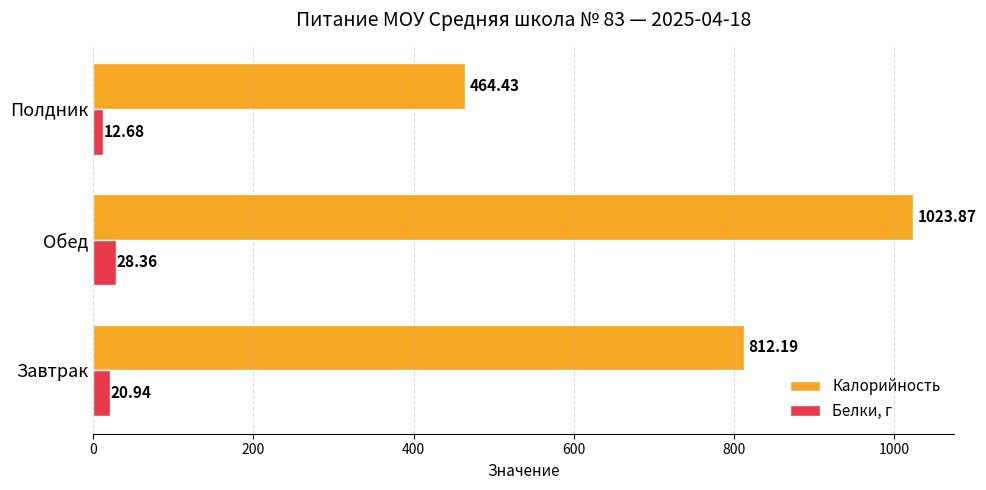

What is the sum of all Белки, г values?

62.0